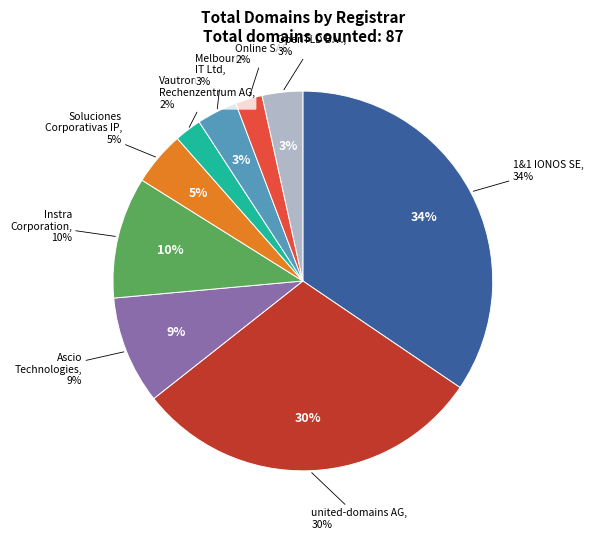

Which slice is the largest?

1&1 IONOS SE